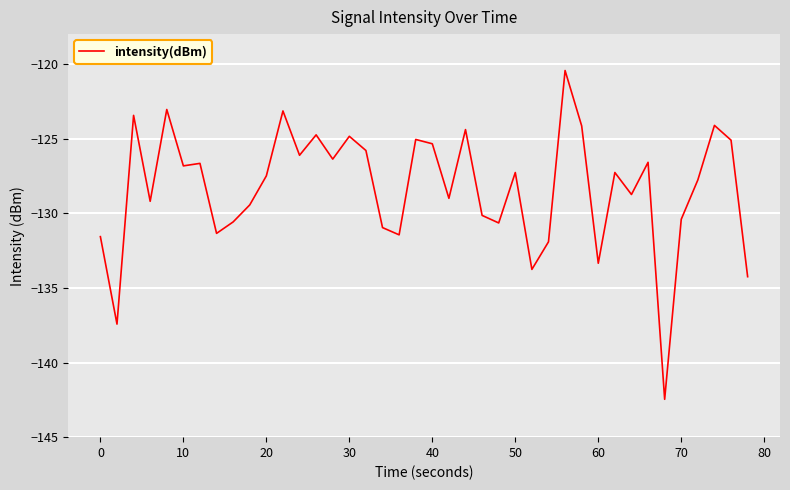

What is the difference between the maximum and minimum values?

22.0